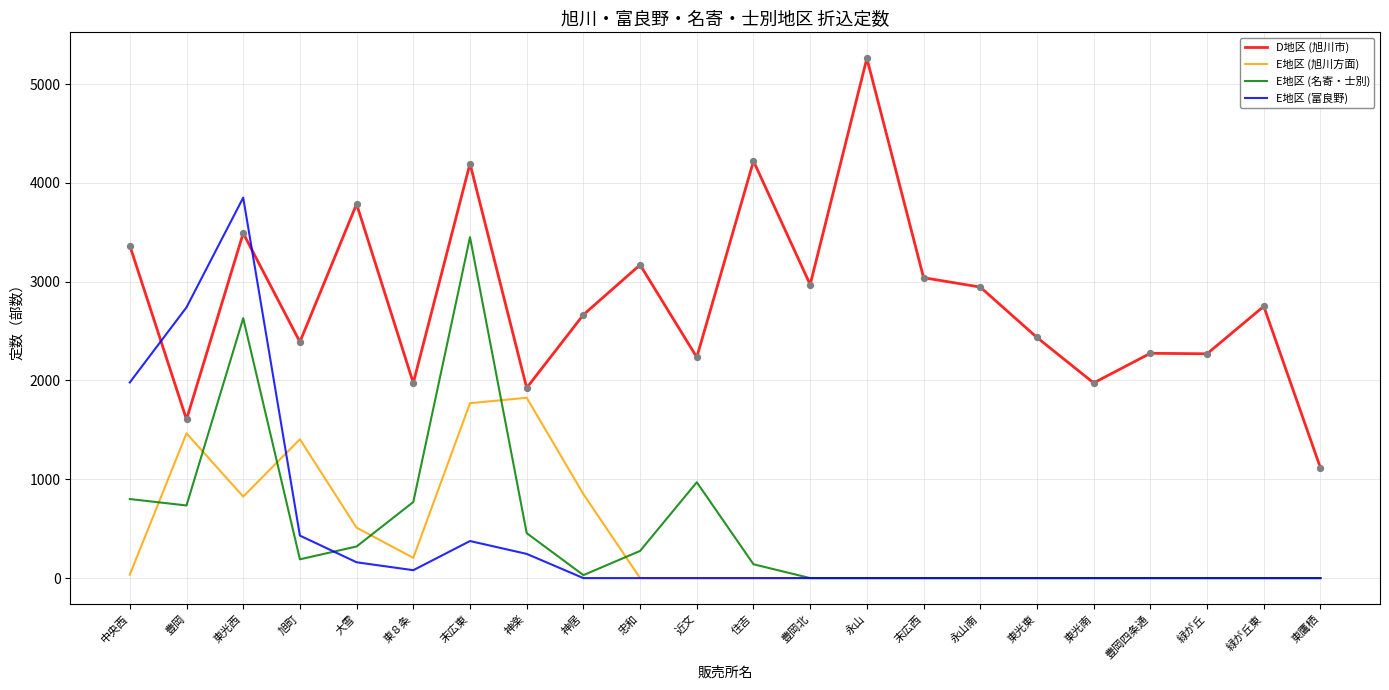

Which series changed the most between 大雪 and 末広東?

E地区 (名寄・士別)